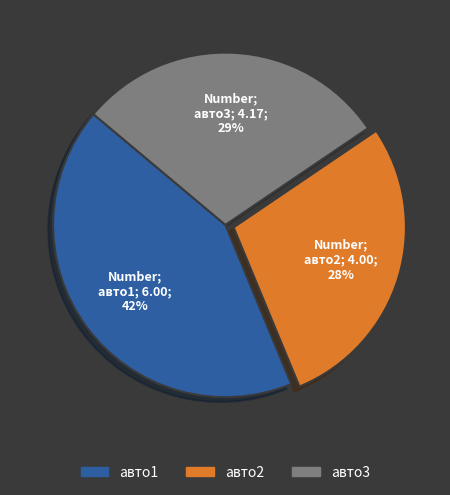

What percentage is the авто2 slice, to the nearest percent?

28%